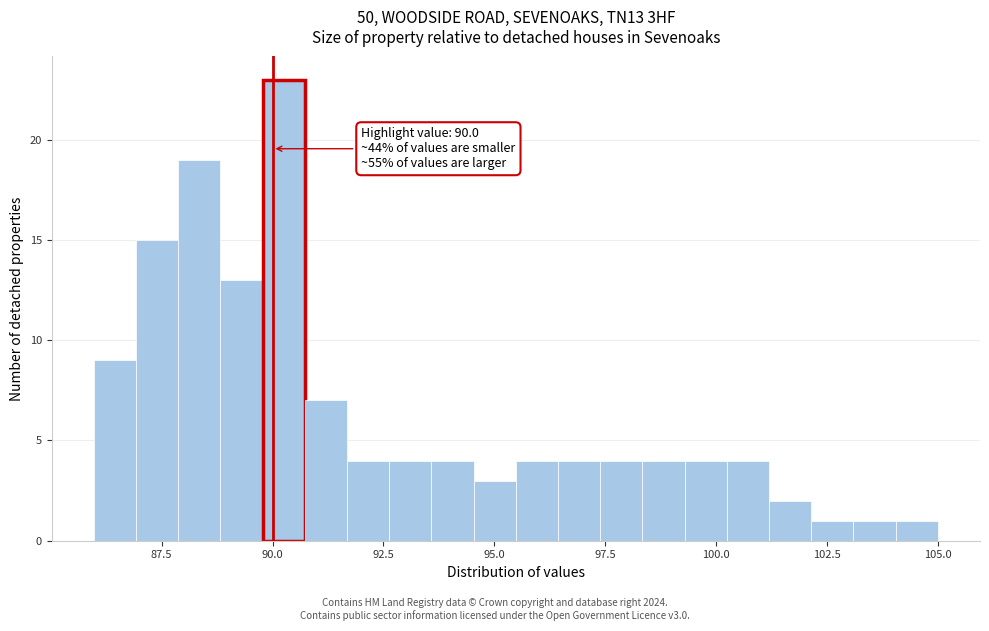

Around what value on the x-axis is the tallest bar? Give the approximate position of its centre, as read against the axis.

90.5